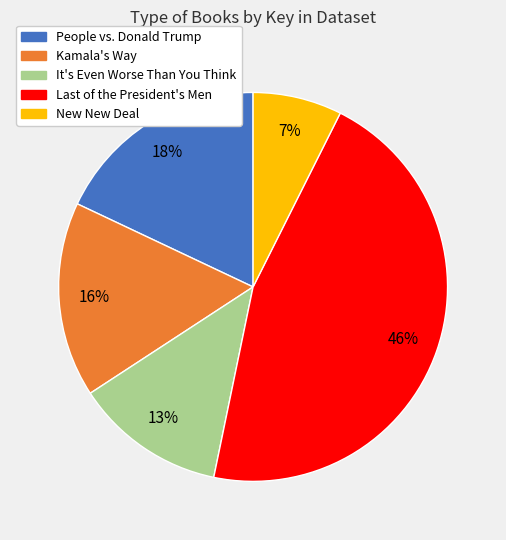

Does It's Even Worse Than You Think represent more than half of the total?

No